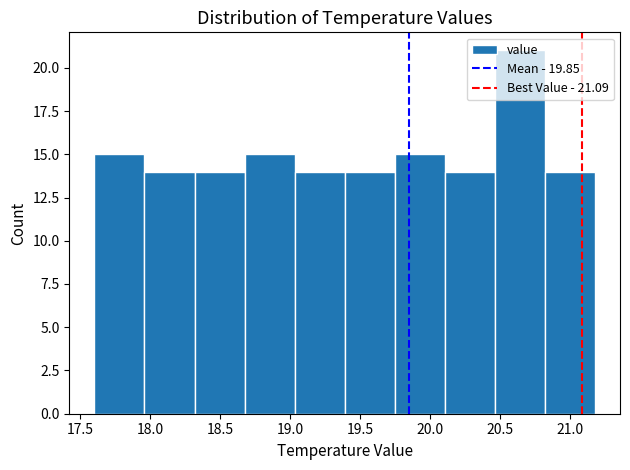

Which range on the x-axis has the tallest bar?

20.45 to 20.80